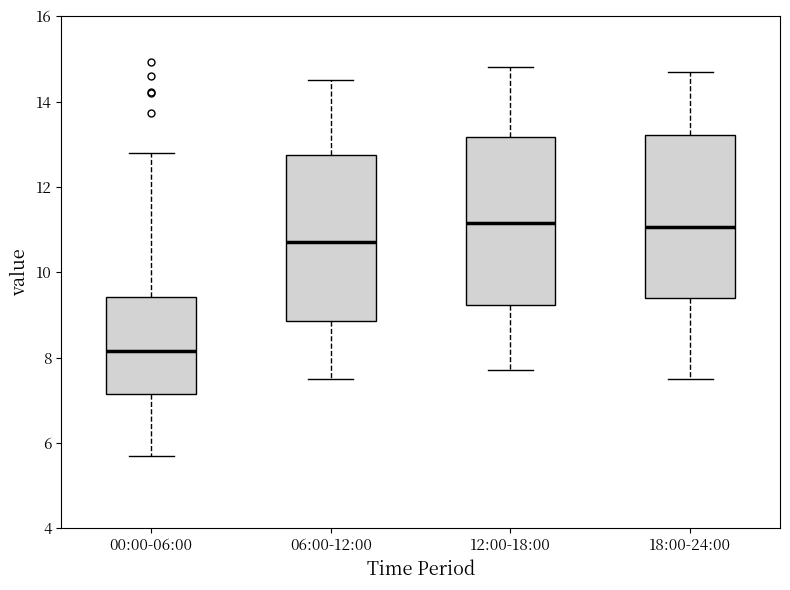

Which box's median line is the lowest?

00:00-06:00